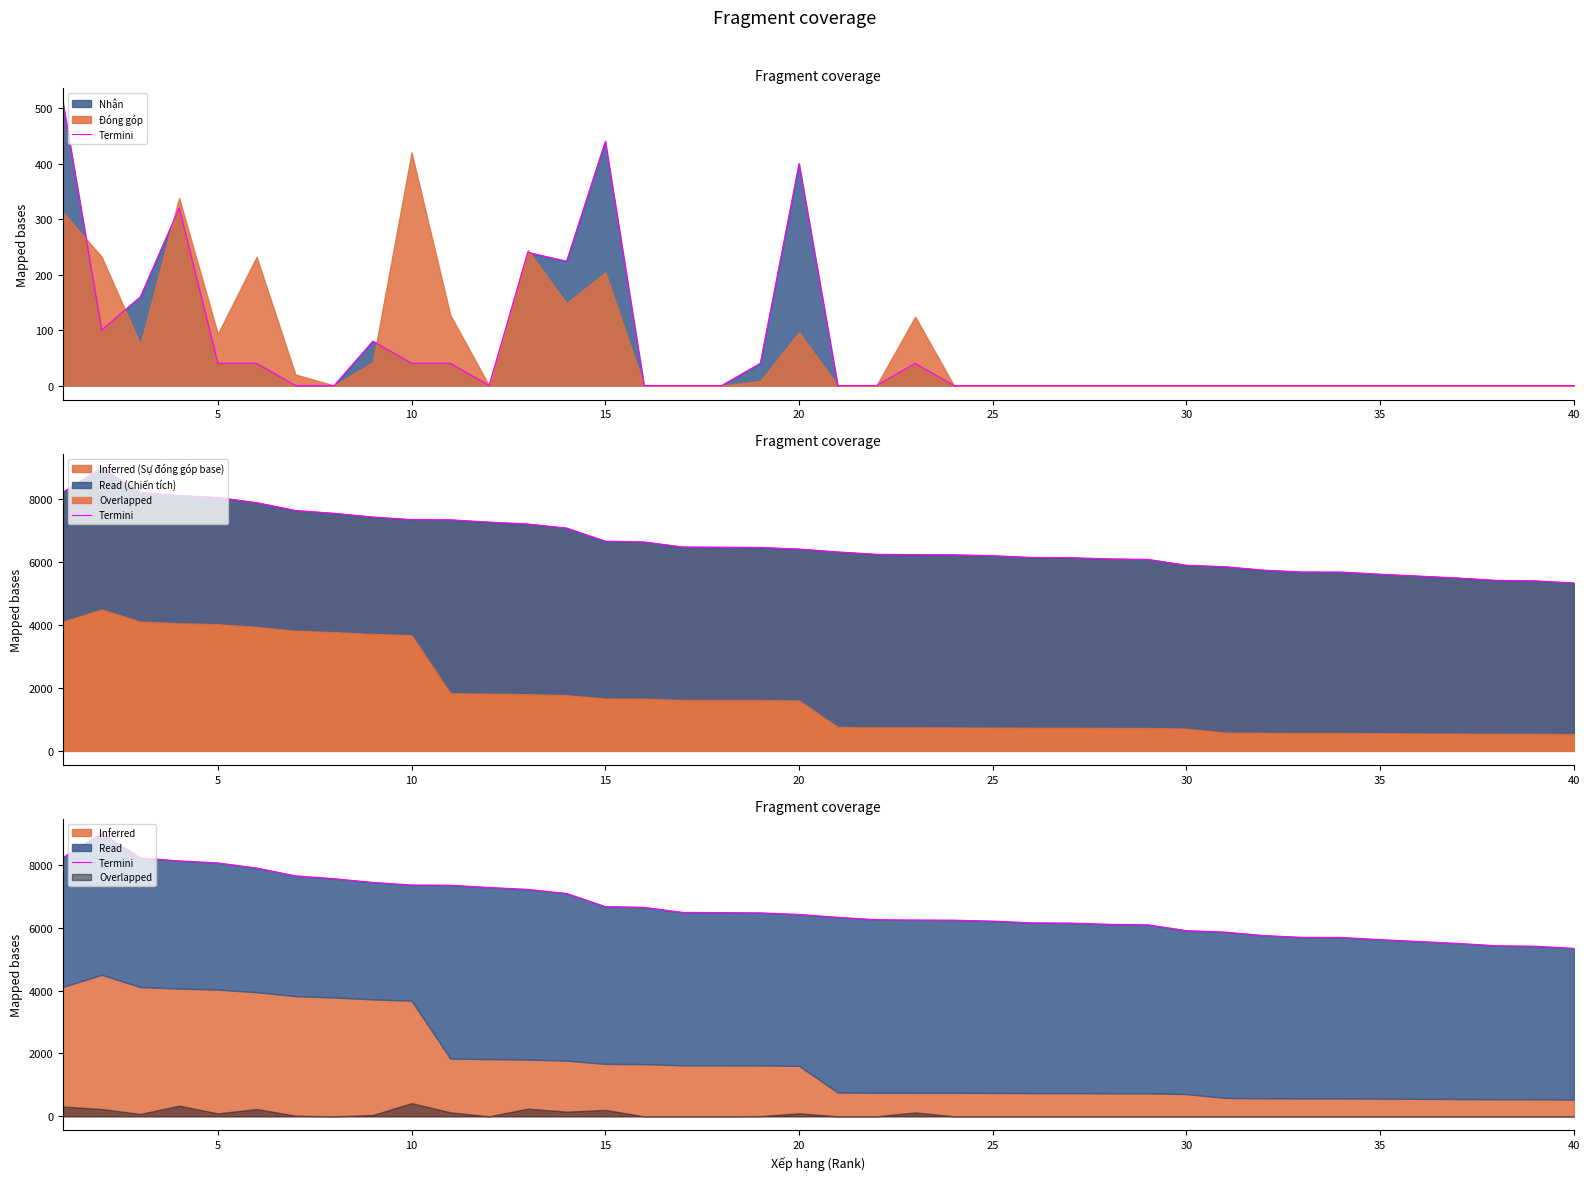

What is the sum of all values?

265128